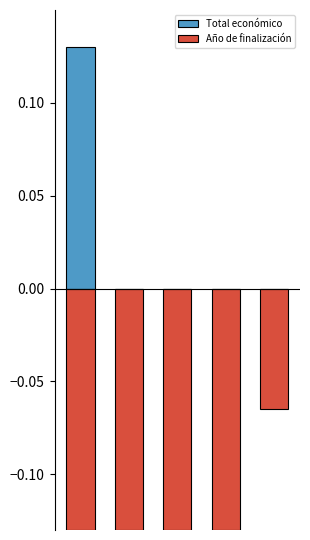

What is the difference between the maximum and minimum values in the Año de finalización series?

0.1